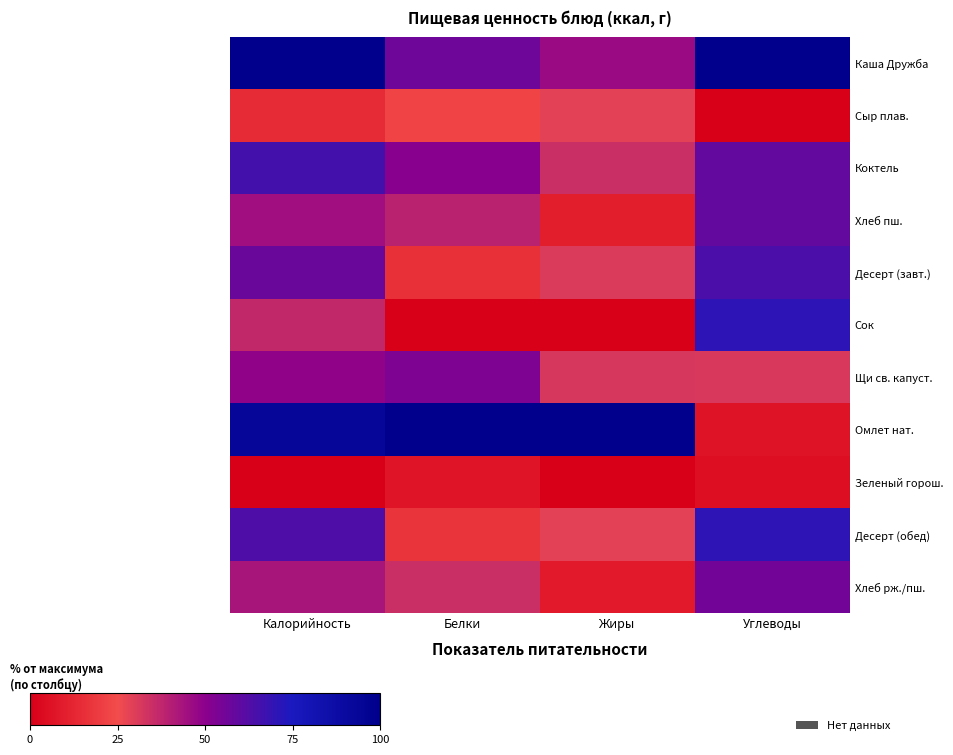

Which series changed the most between Белки and Углеводы?

Омлет нат.